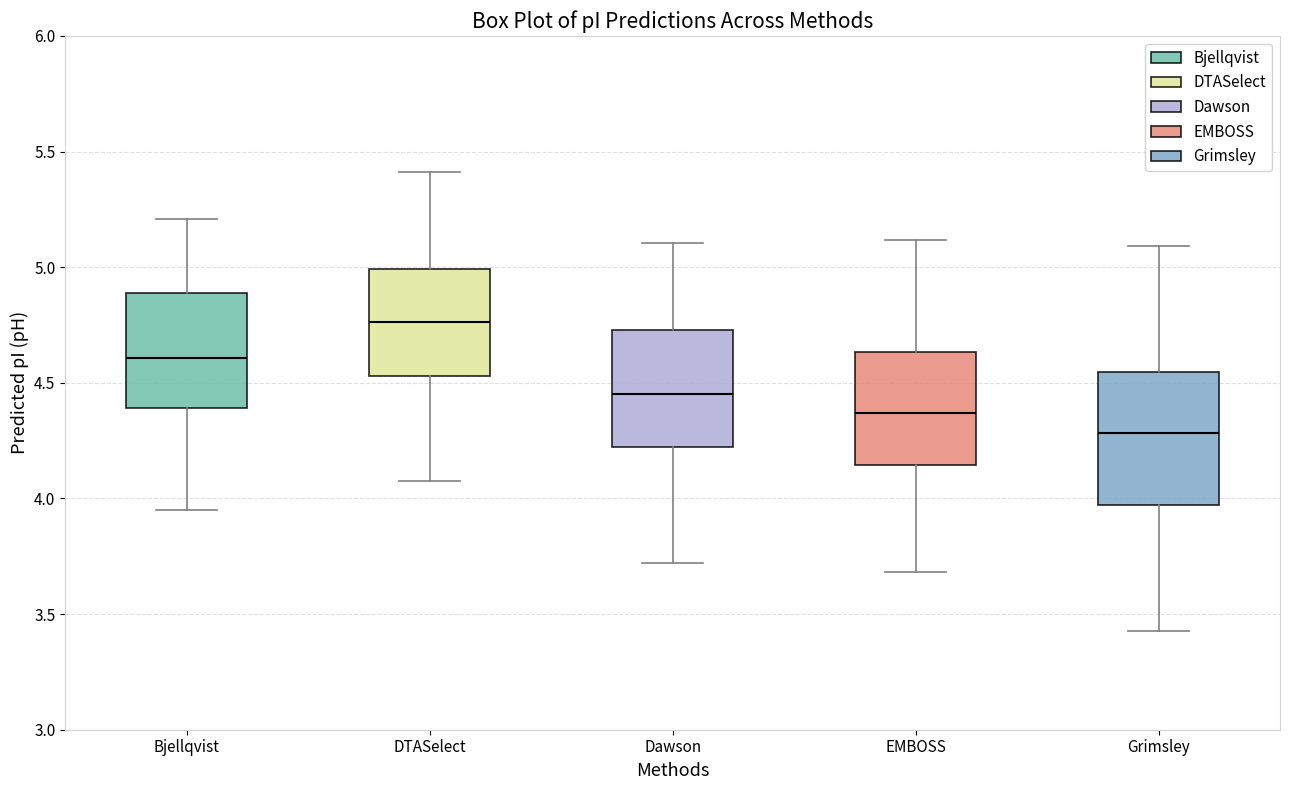

Reading left to right, read every box against the y-axis: the position of its median line, the range the box covers, and the ends of its whiskers. The values are not printed on the chart, so give them approximately, as read against the axis.

Bjellqvist: median 4.60, box 4.40 to 4.90, whiskers 3.95 to 5.20
DTASelect: median 4.75, box 4.55 to 5.00, whiskers 4.10 to 5.40
Dawson: median 4.45, box 4.20 to 4.75, whiskers 3.70 to 5.10
EMBOSS: median 4.35, box 4.15 to 4.65, whiskers 3.70 to 5.10
Grimsley: median 4.30, box 3.95 to 4.55, whiskers 3.45 to 5.10